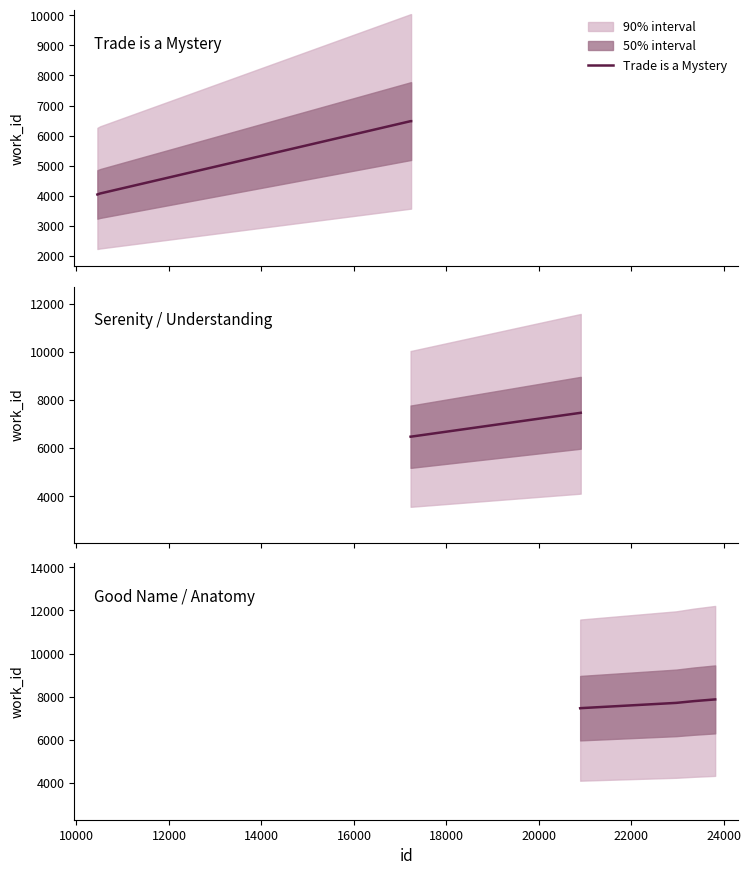

What is the lowest value of the Trade is a Mystery series?

4036